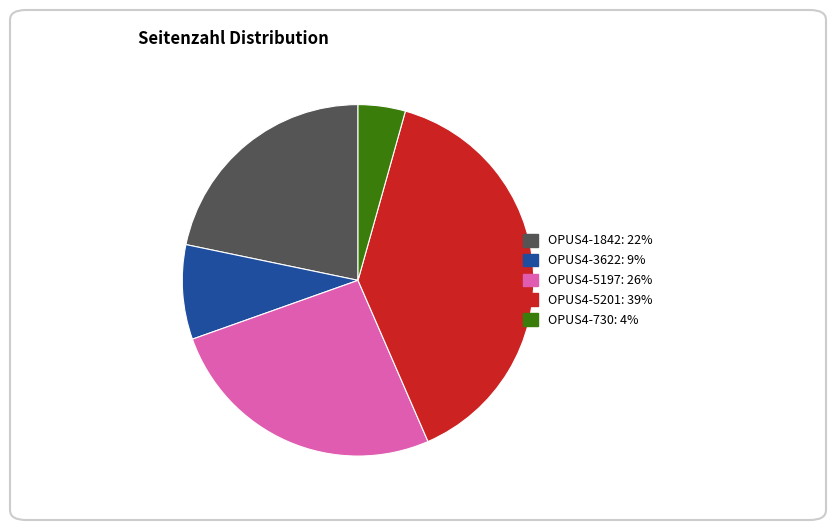

Which has a higher value, OPUS4-1842 or OPUS4-5197?

OPUS4-5197